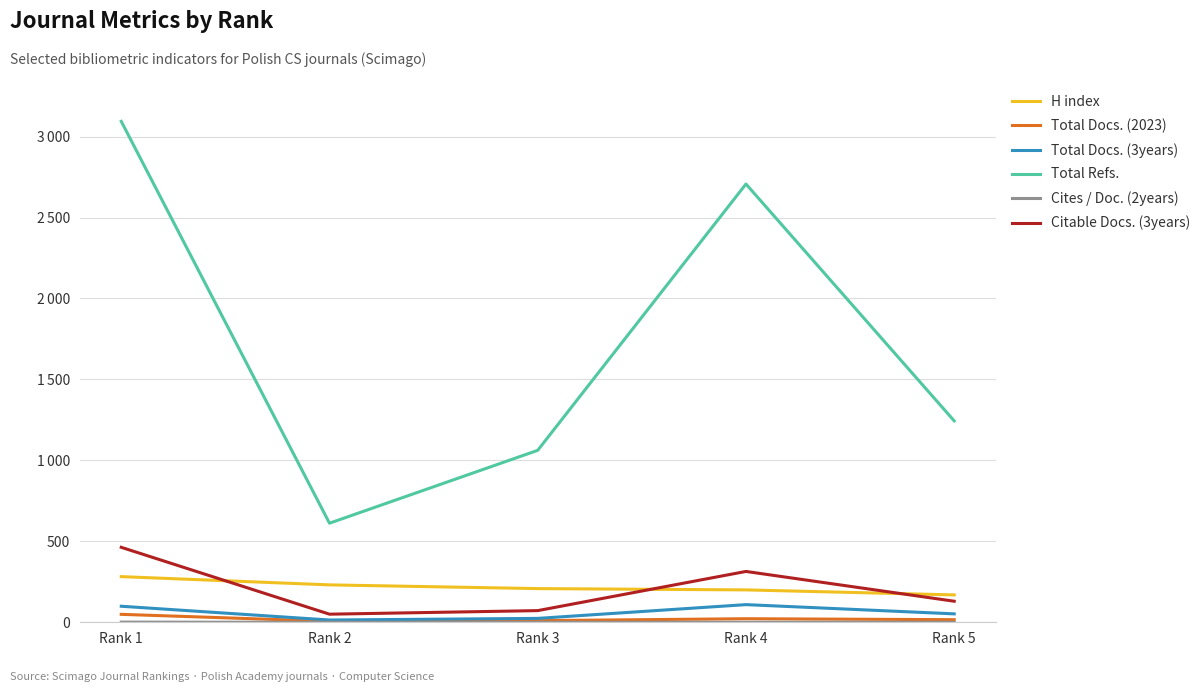

How many intersections are there between H index and Citable Docs. (3years)?

3